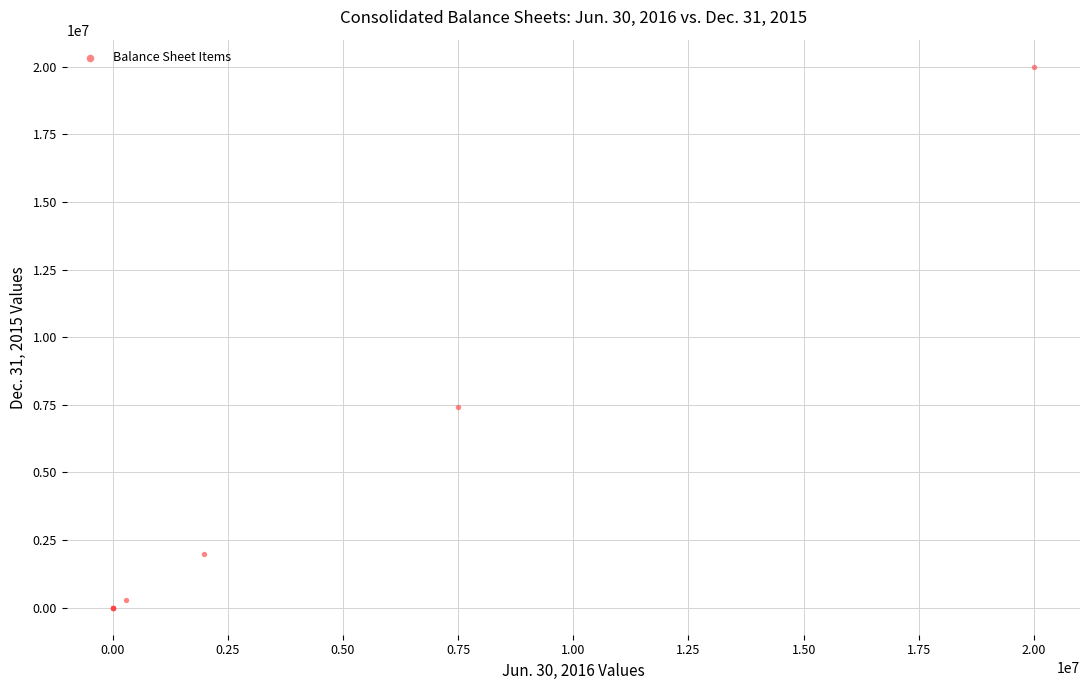

What Y value in the scatter plot is closest to 10000000?

7404193.0